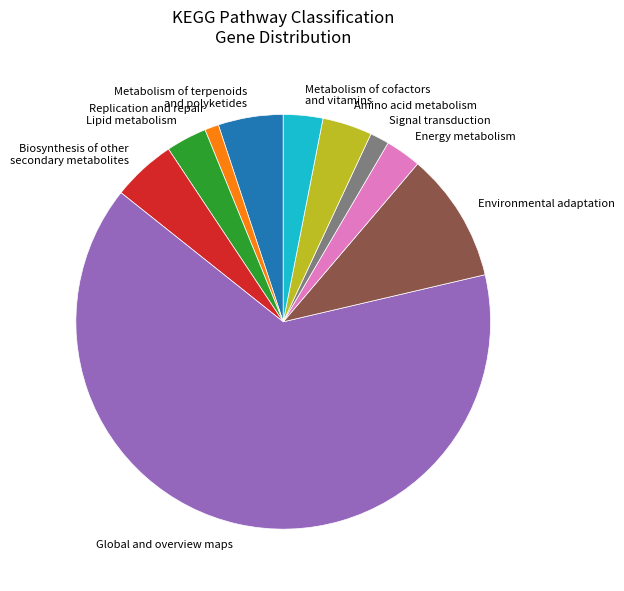

Is there any slice that represents more than half of the pie?

Yes